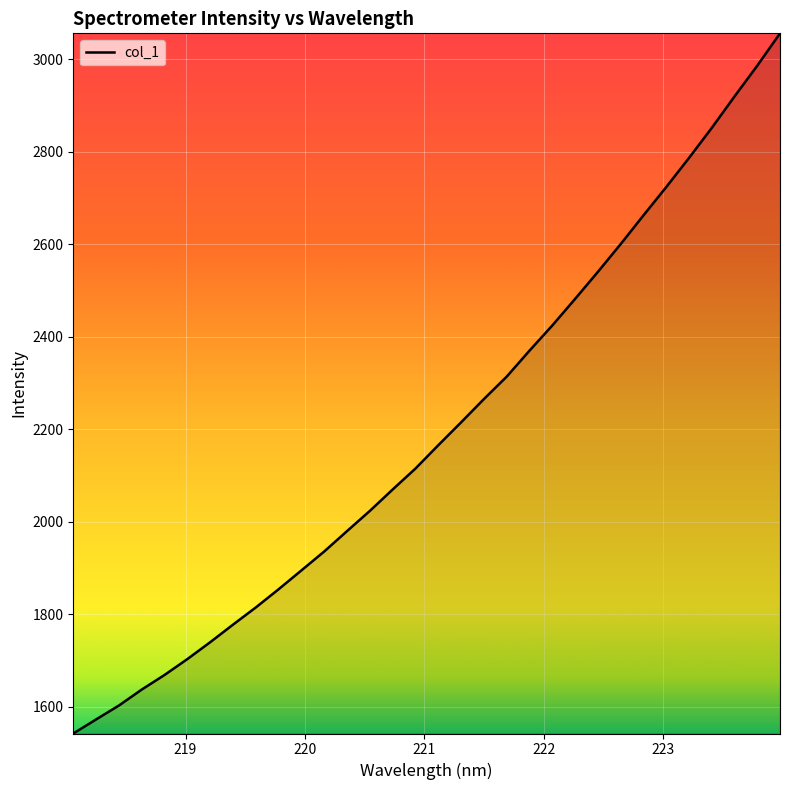

What is the greatest value displayed?

3056.5